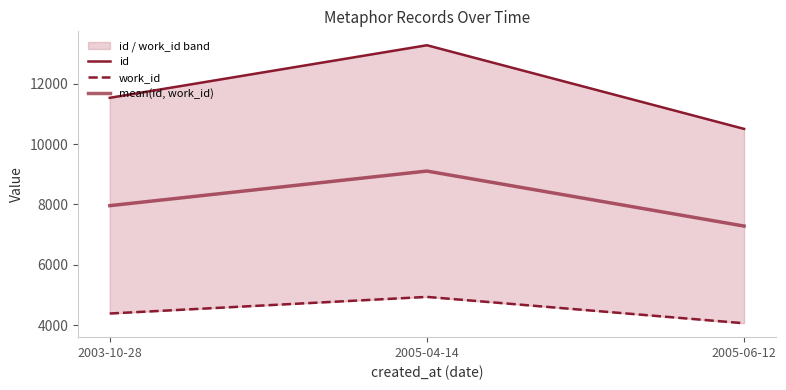

What is the highest value of the mean(id, work_id) series?

9103.5